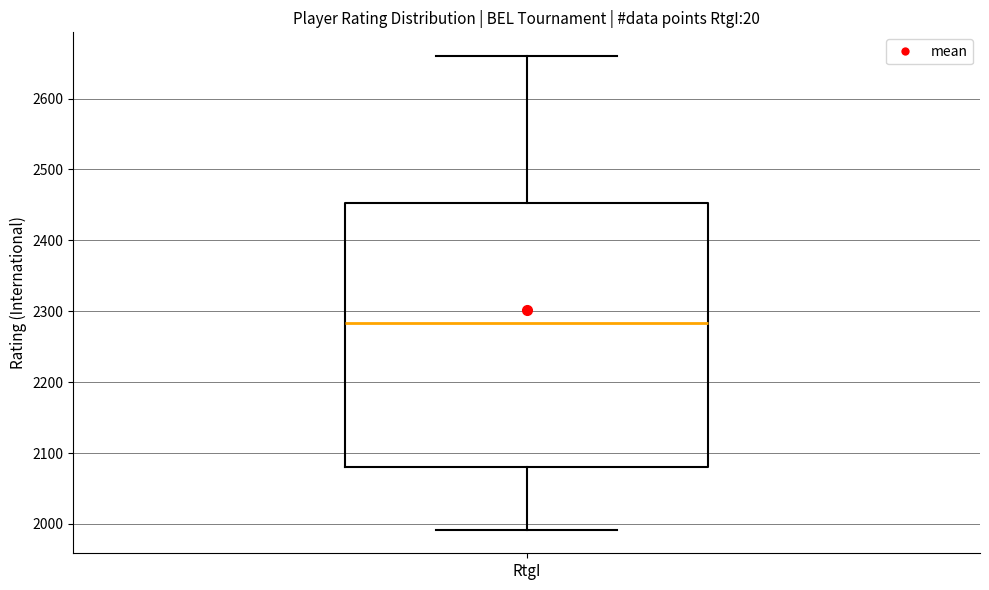

Where does the upper whisker of the box for RtgI end on the y-axis? The values are not printed on the chart, so give them approximately, as read against the axis.

2660